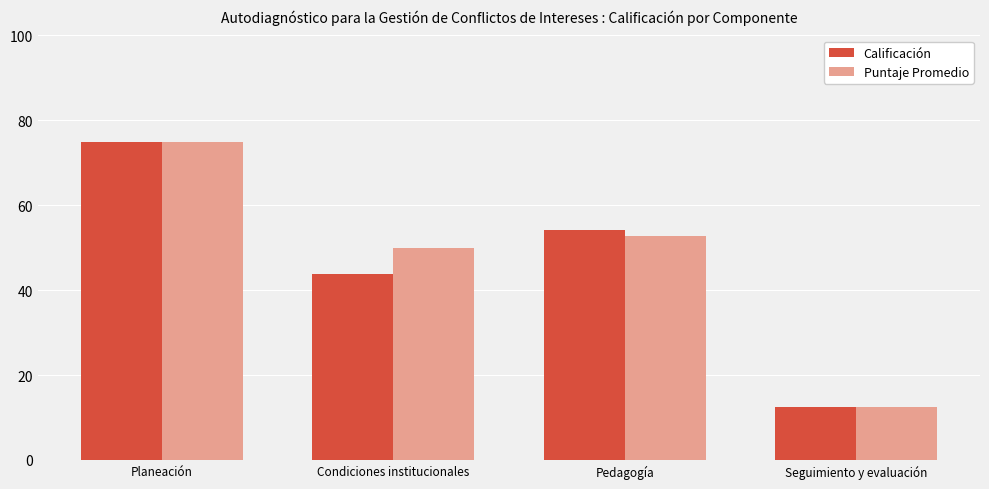

At which category is the sum across all series the highest?

Planeación